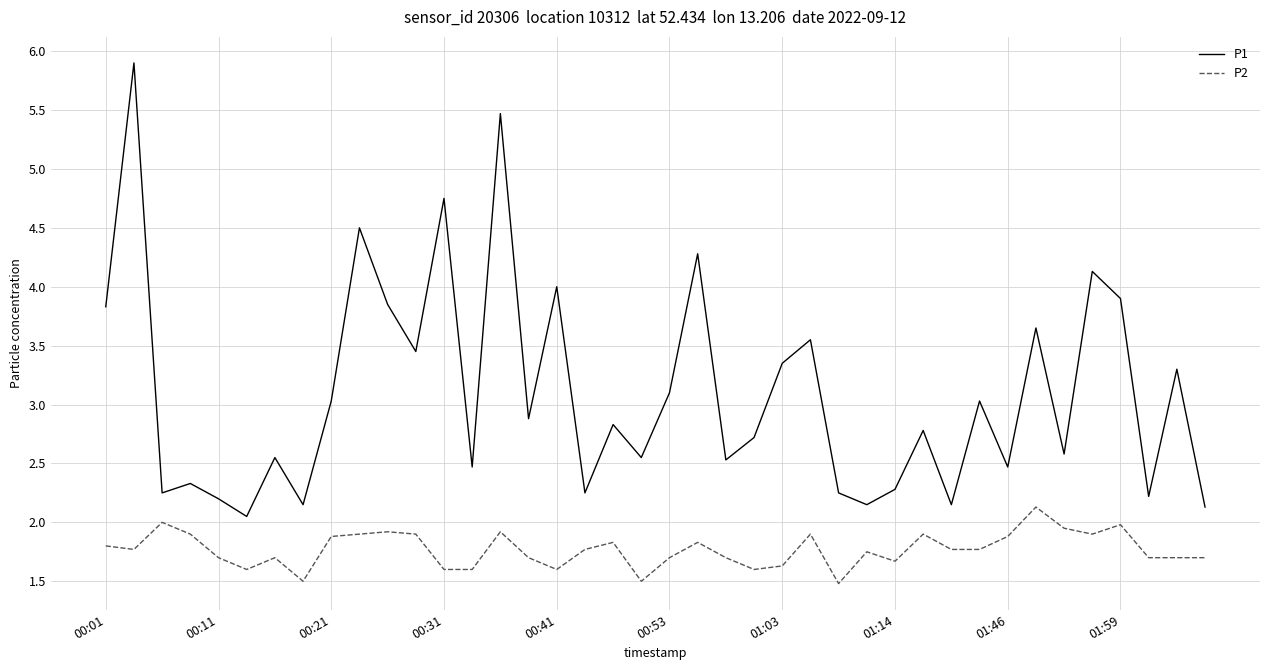

What is the greatest value displayed?

5.9